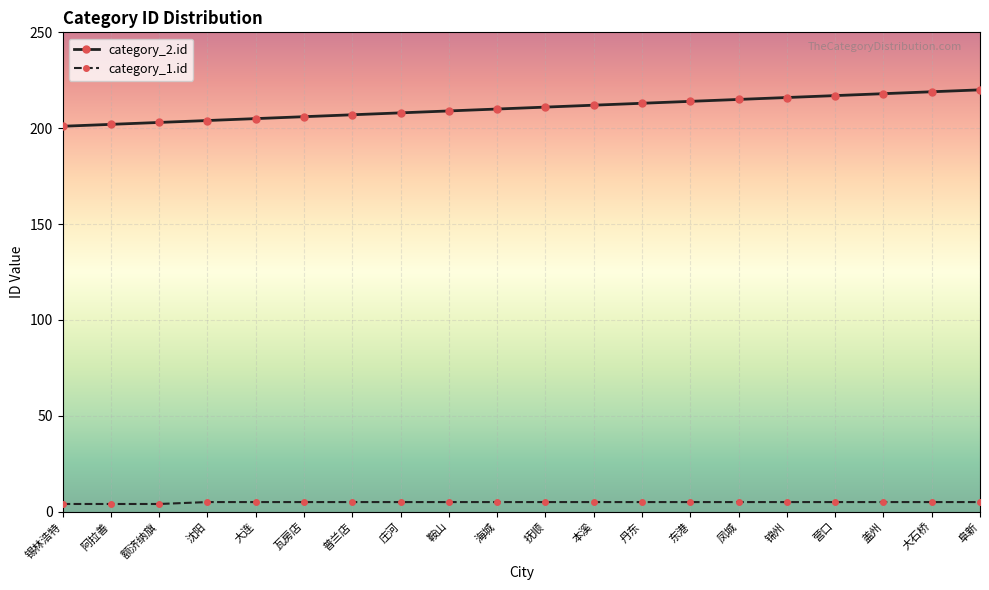

Reading left to right, transcribe all the data shown in this chart.

category_2.id: 201	202	203	204	205	206	207	208	209	210	211	212	213	214	215	216	217	218	219	220
category_1.id: 4	4	4	5	5	5	5	5	5	5	5	5	5	5	5	5	5	5	5	5